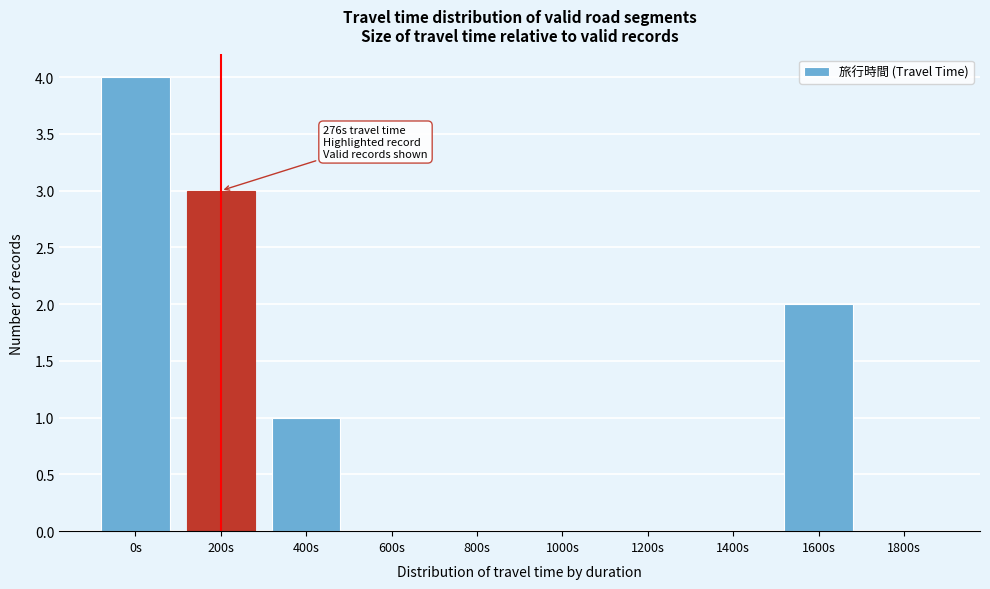

Reading left to right, list all the values displayed in this chart.

0s=4	200s=3	400s=1	600s=0	800s=0	1000s=0	1200s=0	1400s=0	1600s=2	1800s=0